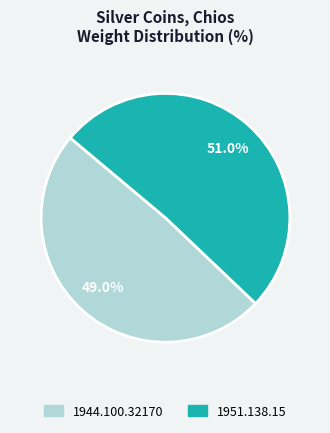

Does 1951.138.15 account for over 50% of the chart?

Yes